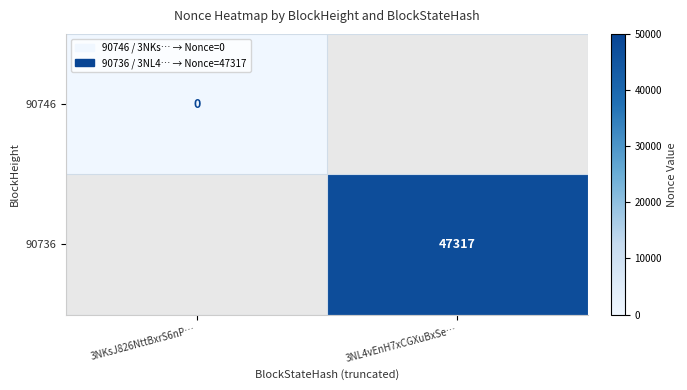

Is it true that 90736 equals 47317 at 3NL4vEnH7xCGXuBxSe…?

True